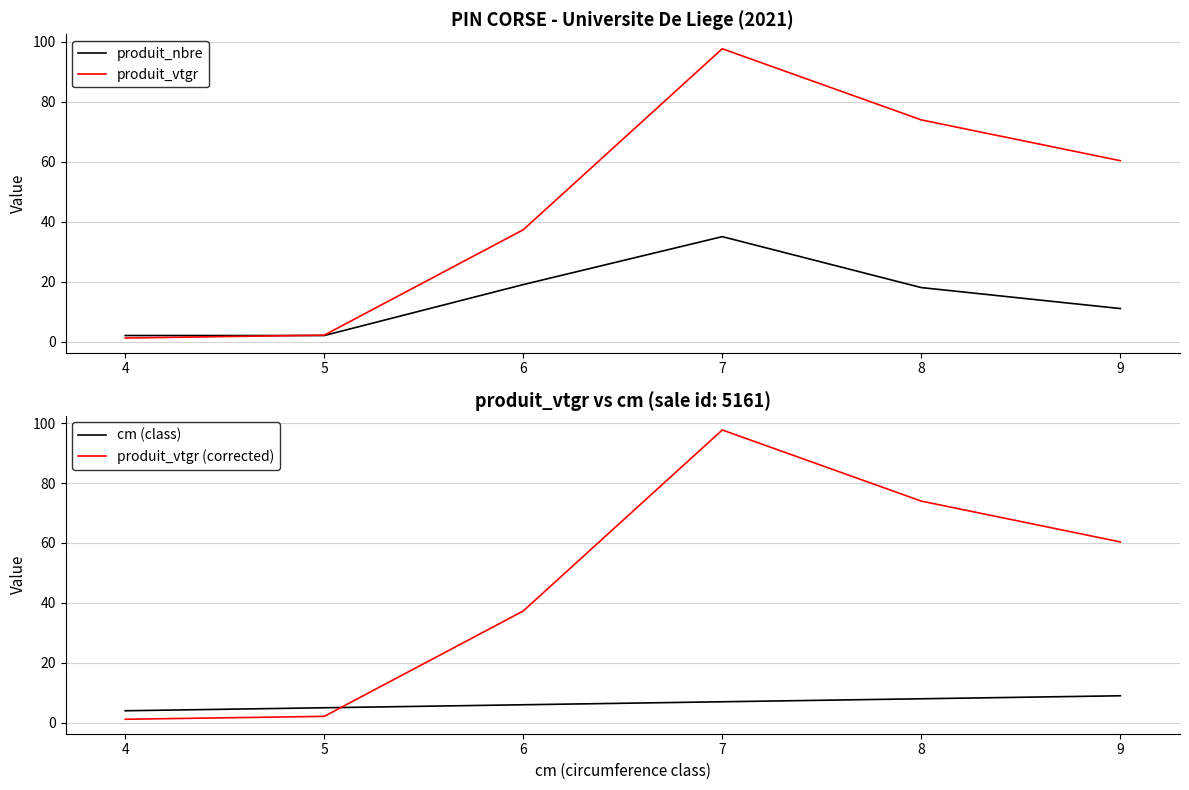

Reading left to right, list all the values displayed in this chart.

produit_nbre: 4=2.0	5=2.0	6=19.0	7=35.0	8=18.0	9=11.0
produit_vtgr: 4=1.2	5=2.1	6=37.3	7=97.7	8=74.0	9=60.3
cm (class): 4=4.0	5=5.0	6=6.0	7=7.0	8=8.0	9=9.0
produit_vtgr (corrected): 4=1.2	5=2.1	6=37.3	7=97.7	8=74.0	9=60.3